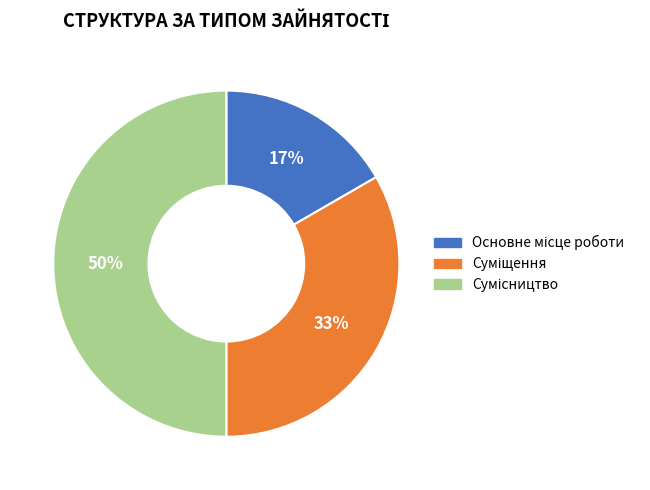

To the nearest percent, what is the average slice percentage?

33%